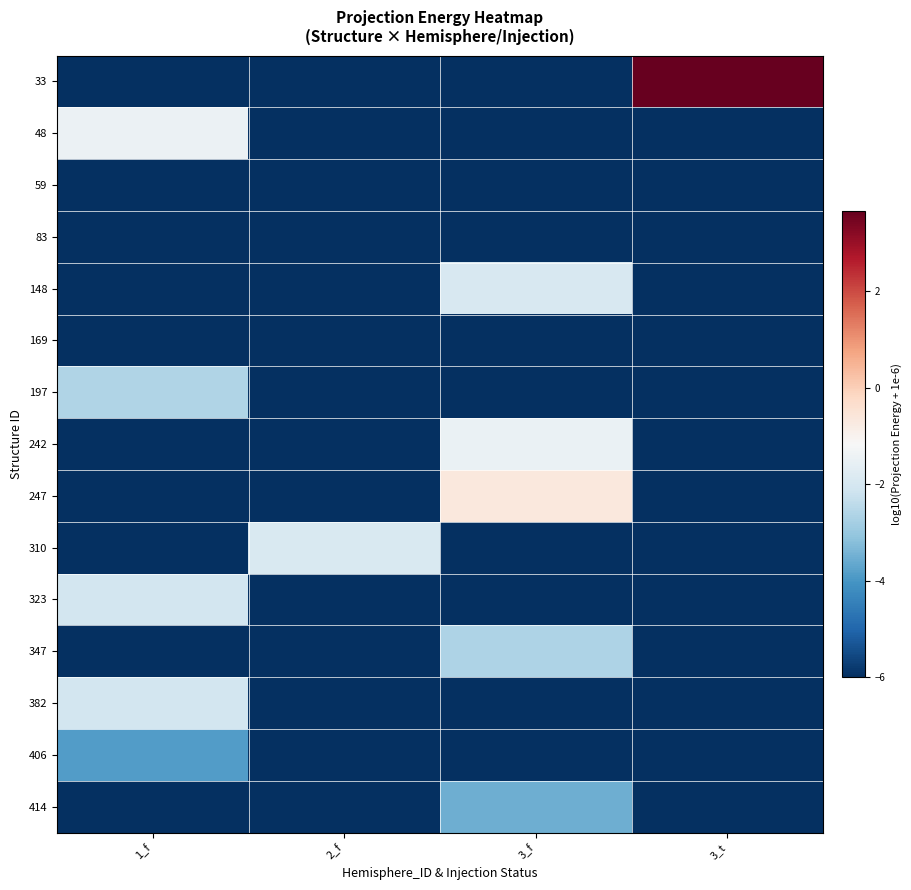

Count the number of data series in this chart.

15